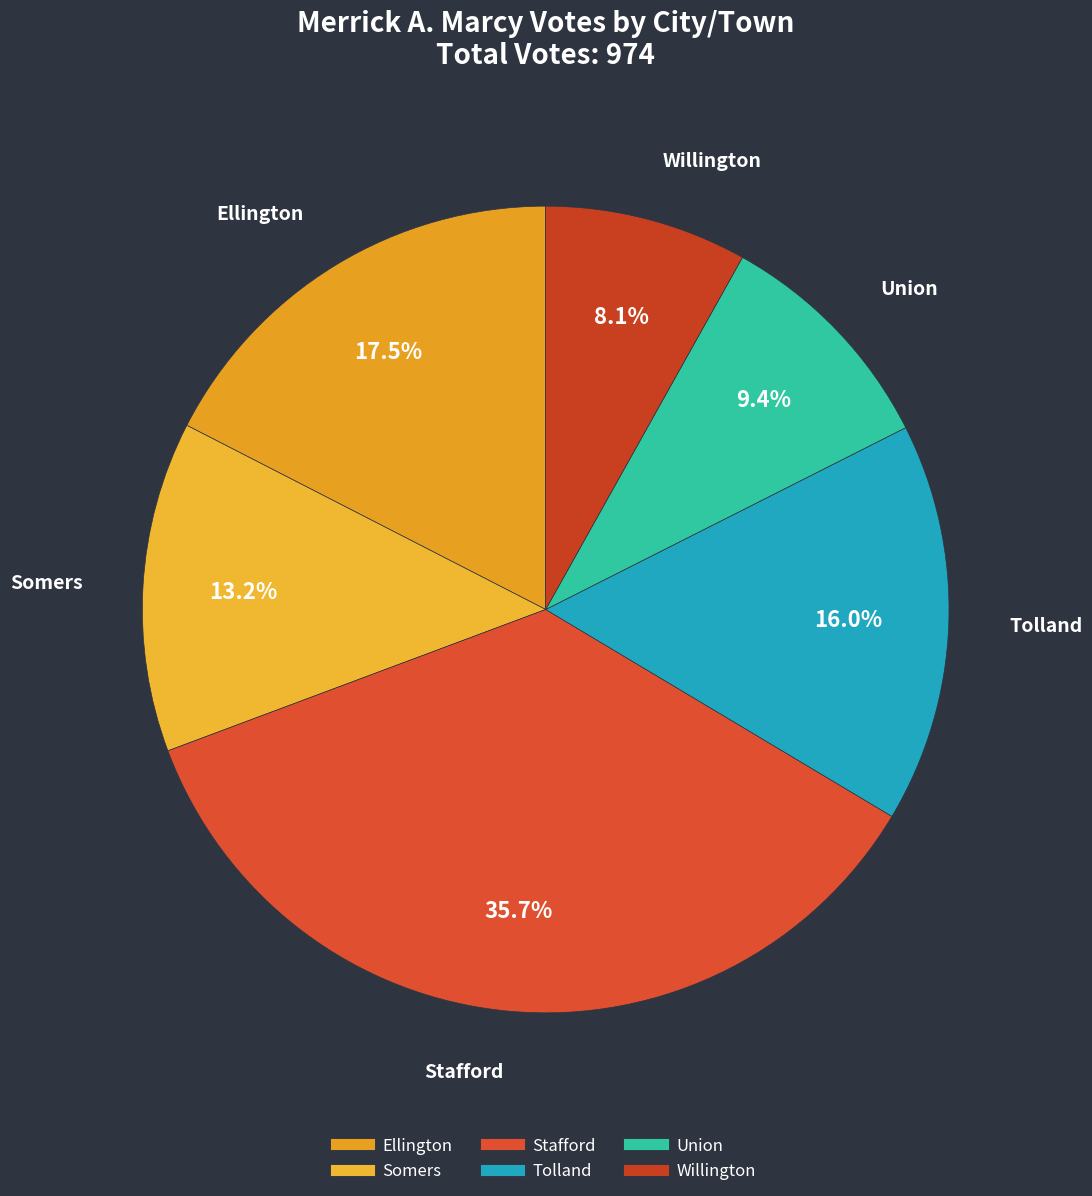

Which slice is the largest?

Stafford